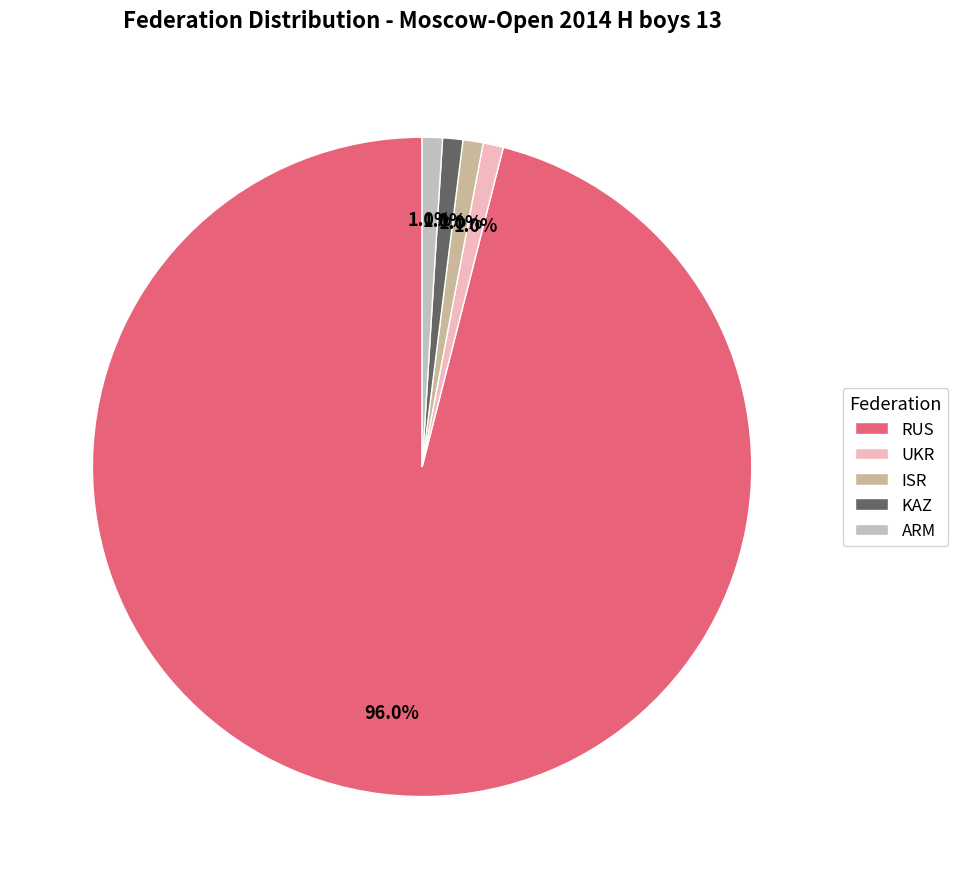

How many slices are in this pie chart?

5